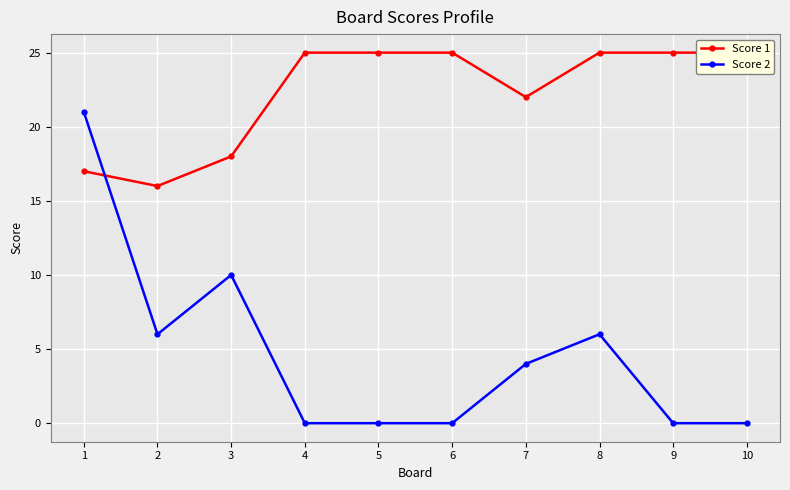

Rank the categories by Score 2 value from lowest to highest.

4, 5, 6, 9, 10, 7, 2, 8, 3, 1